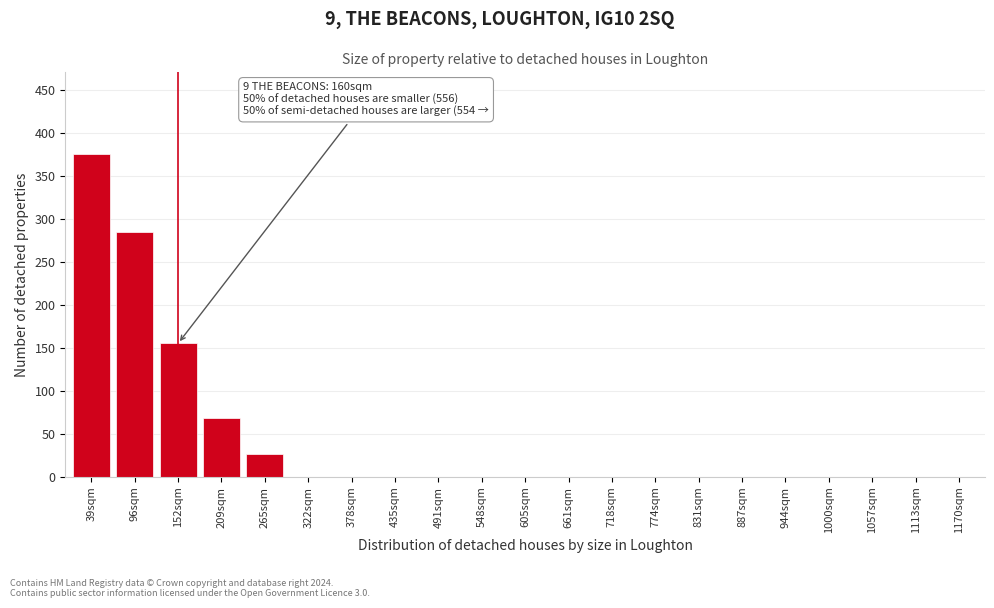

Reading right to left, extract all data points from this chart.

1170sqm=0	1113sqm=0	1057sqm=0	1000sqm=0	944sqm=0	887sqm=0	831sqm=0	774sqm=0	718sqm=0	661sqm=0	605sqm=0	548sqm=0	491sqm=0	435sqm=0	378sqm=0	322sqm=0	265sqm=27	209sqm=68	152sqm=155	96sqm=285	39sqm=375